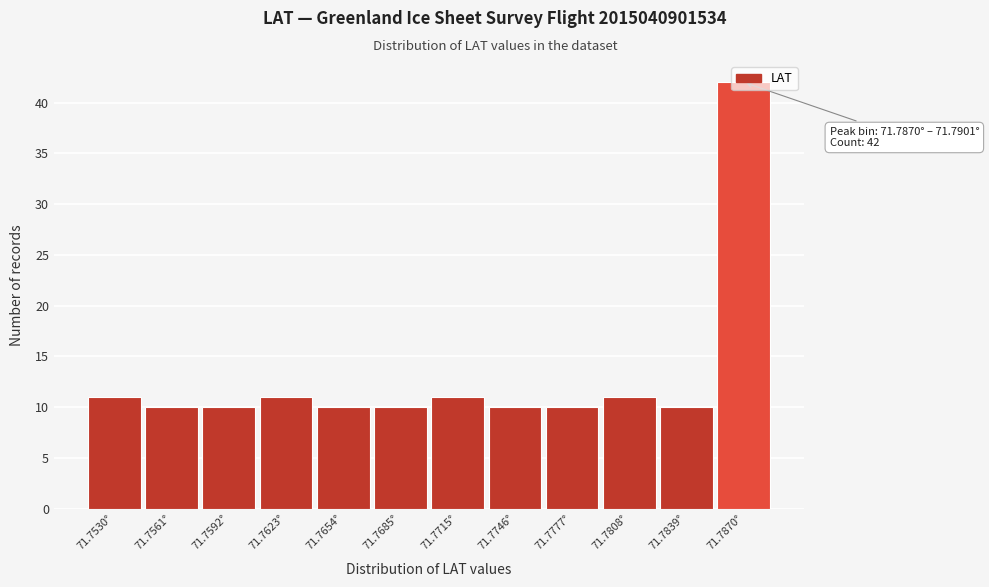

True or false: the data shows 10 at 71.7592°.

True